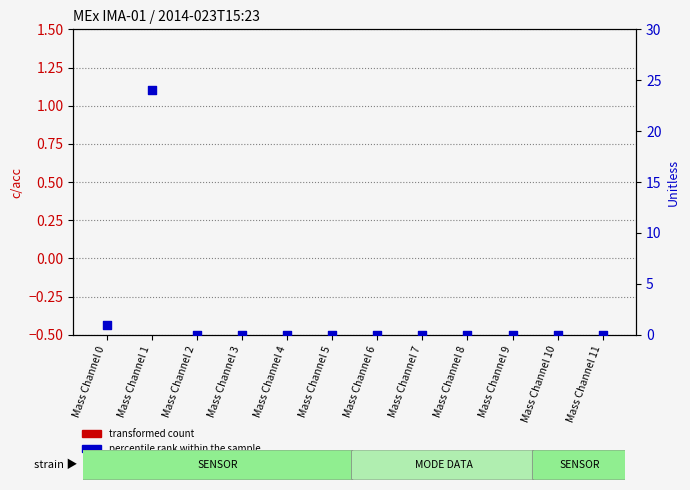

What are all the series names shown in the legend?

transformed count, percentile rank within the sample